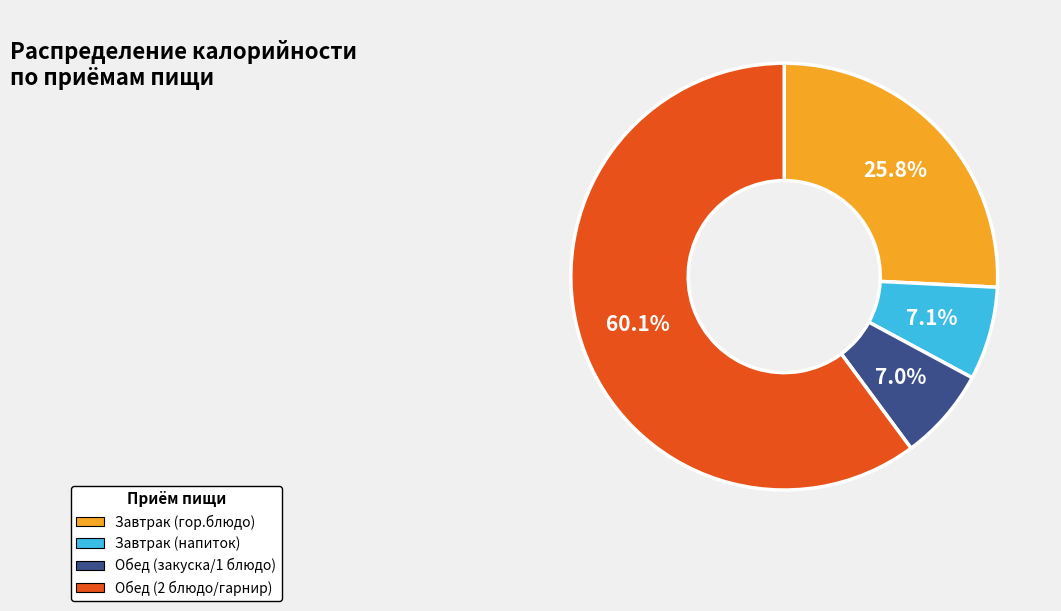

Is there any slice that represents more than half of the pie?

Yes